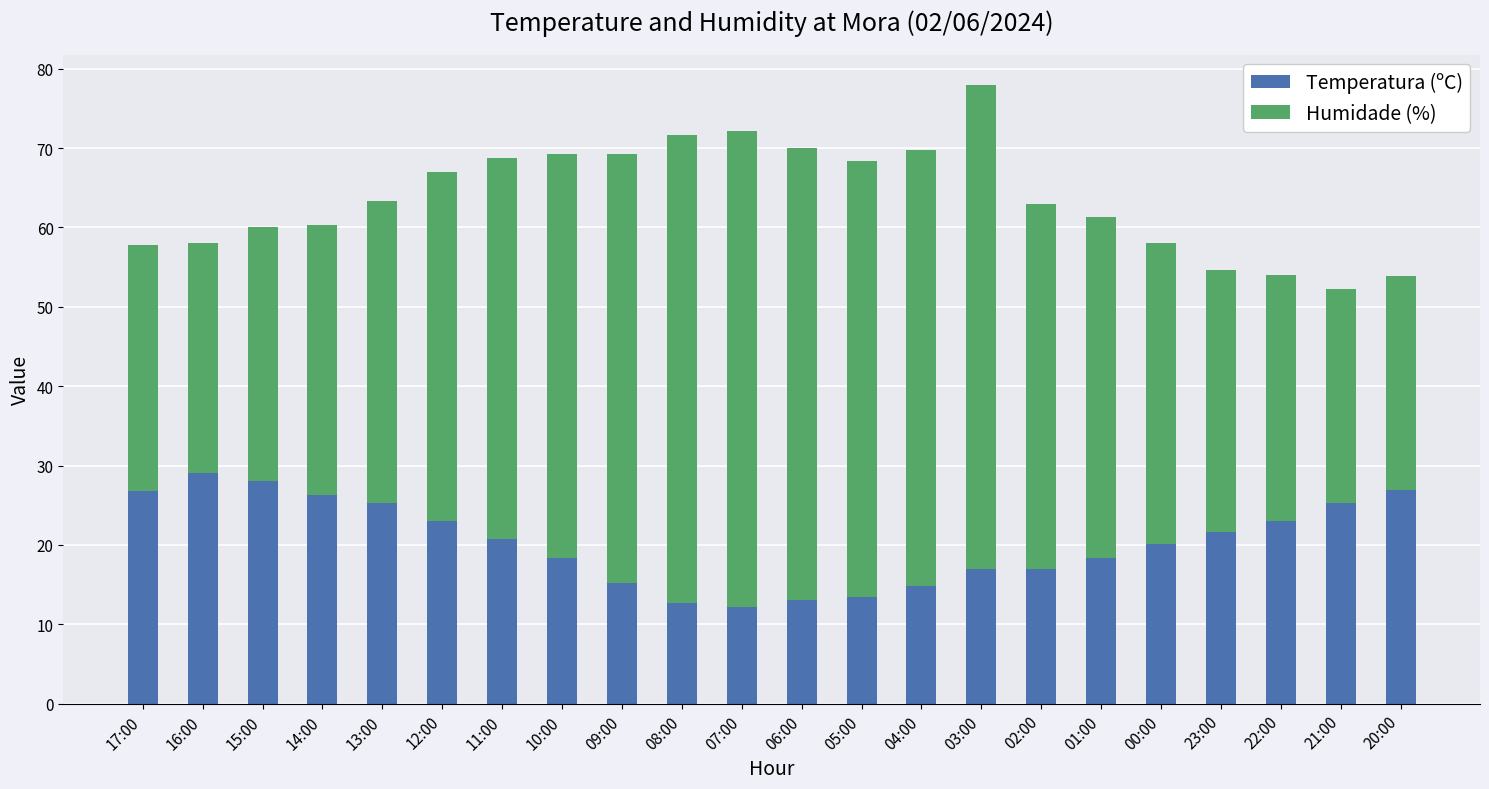

What is the sum of the Temperatura (ºC) values at 21:00 and 14:00?

51.6